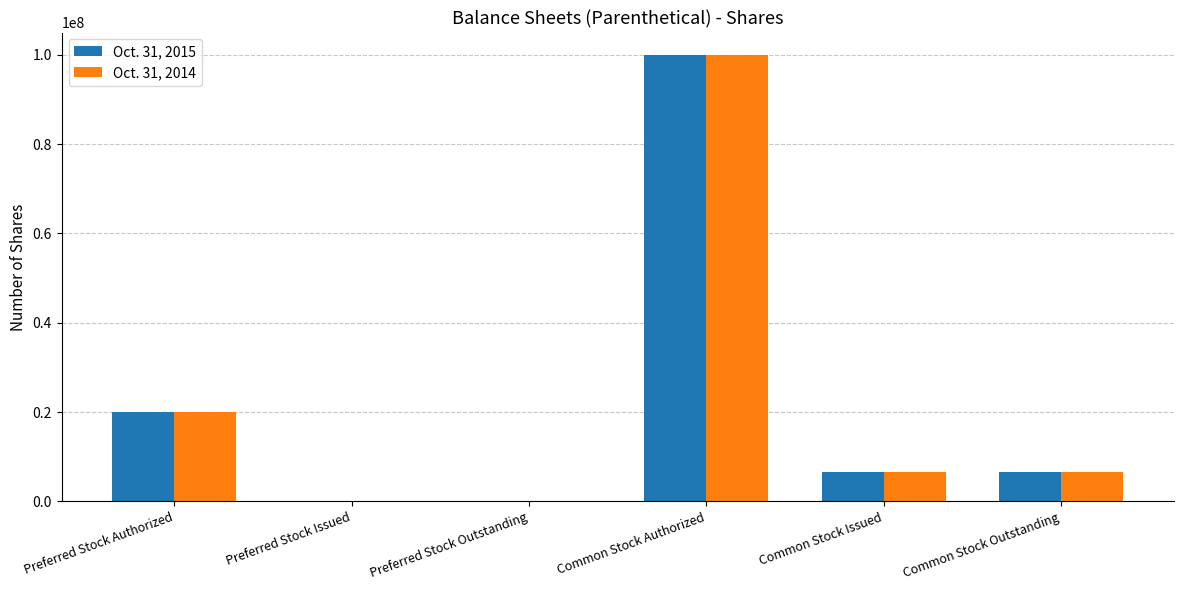

Is the value of Oct. 31, 2014 at Preferred Stock Authorized greater than the value of Oct. 31, 2015 at Common Stock Issued?

Yes